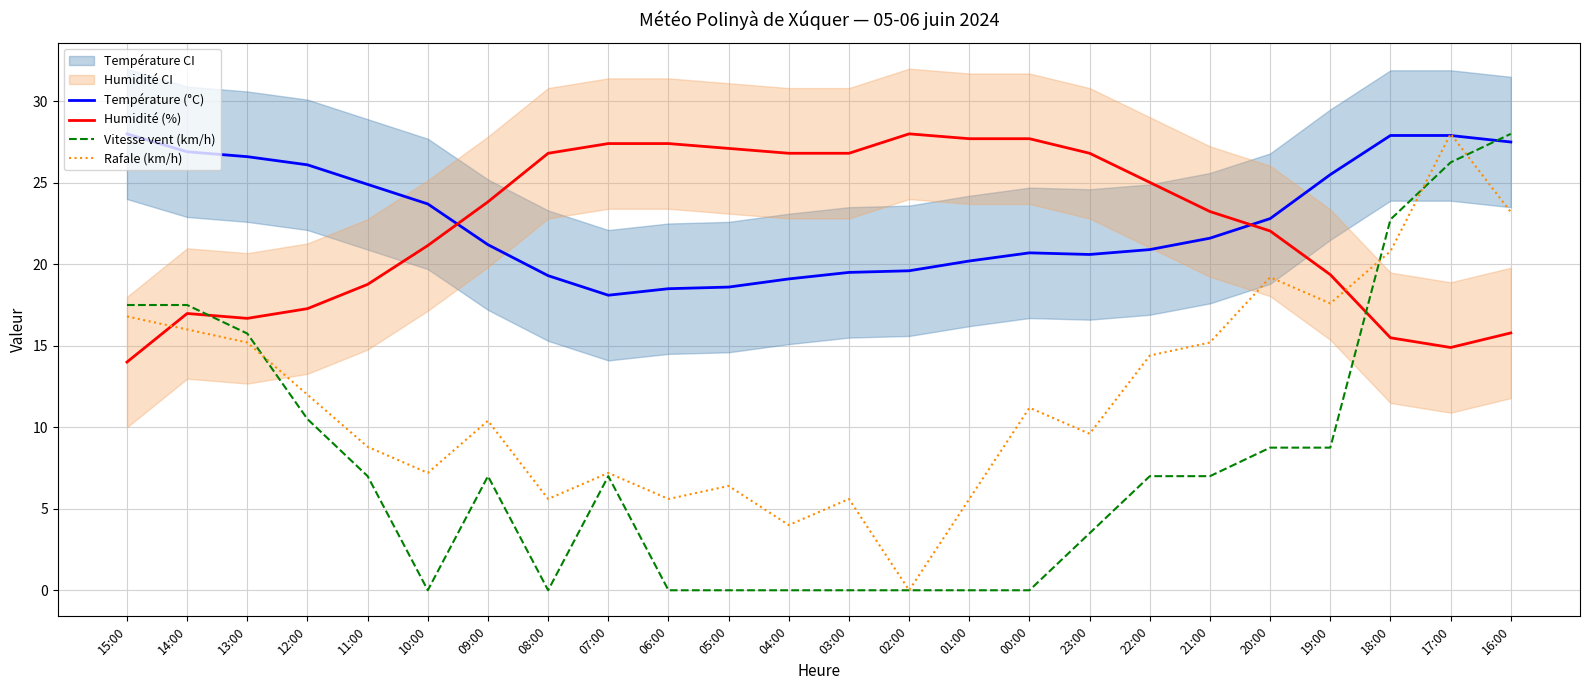

Which series has the largest total across all categories?

Température (°C)